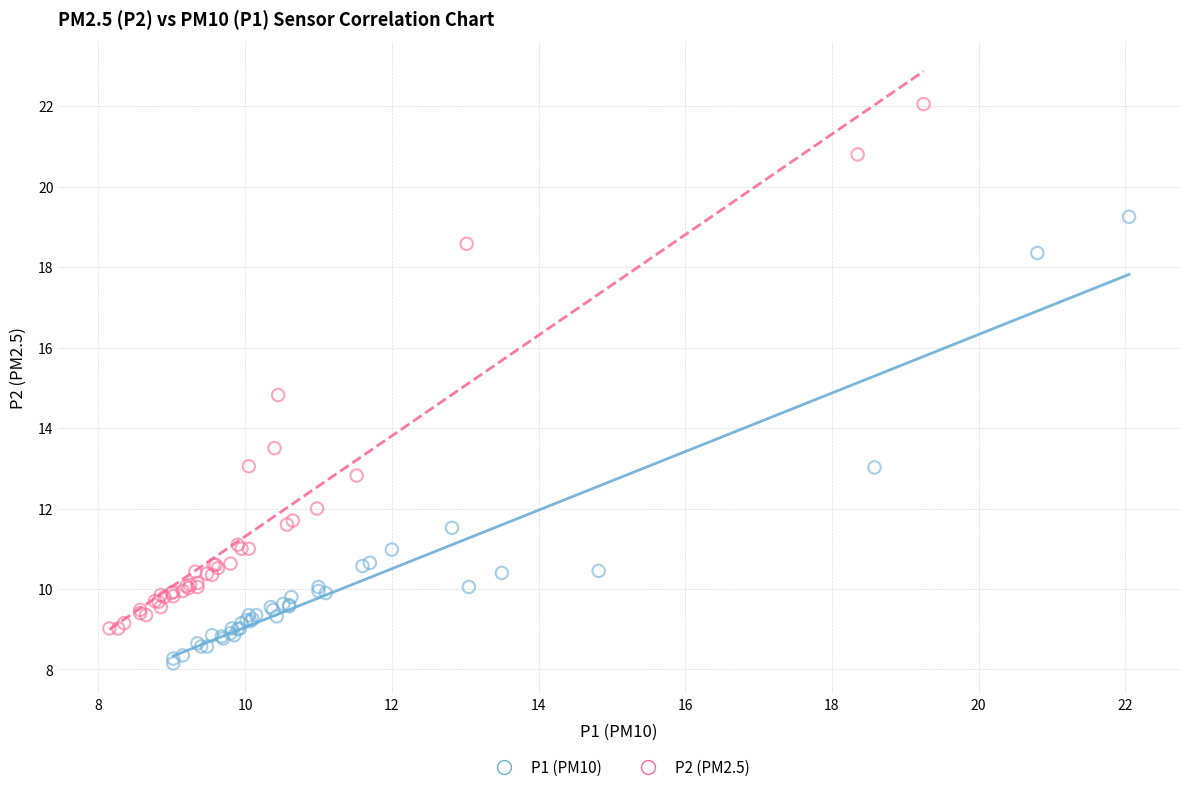

Which series has the widest spread of Y values?

P2 (PM2.5)